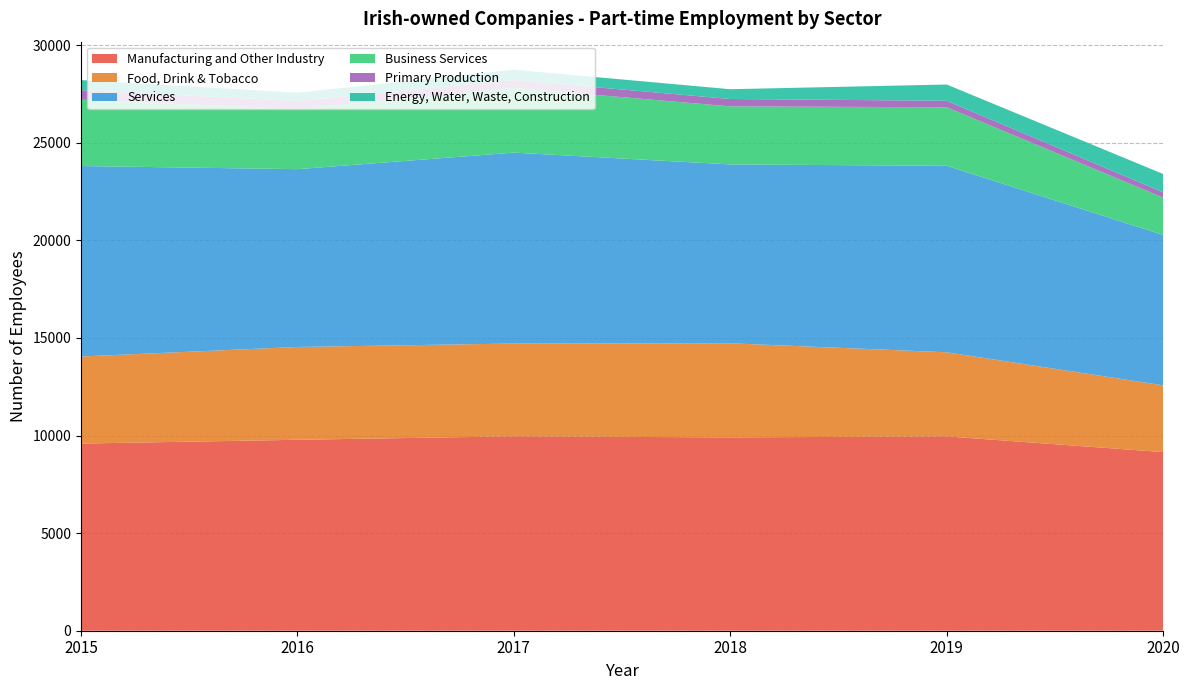

Reading right to left, what are all the values shown in this chart?

Manufacturing and Other Industry: 2020=9153	2019=9958	2018=9905	2017=9961	2016=9784	2015=9590
Food, Drink & Tobacco: 2020=3421	2019=4310	2018=4823	2017=4755	2016=4756	2015=4461
Services: 2020=7706	2019=9554	2018=9165	2017=9782	2016=9111	2015=9759
Business Services: 2020=1913	2019=3001	2018=2974	2017=3317	2016=3088	2015=3402
Primary Production: 2020=272	2019=331	2018=379	2017=401	2016=403	2015=489
Energy, Water, Waste, Construction: 2020=939	2019=834	2018=501	2017=530	2016=425	2015=513